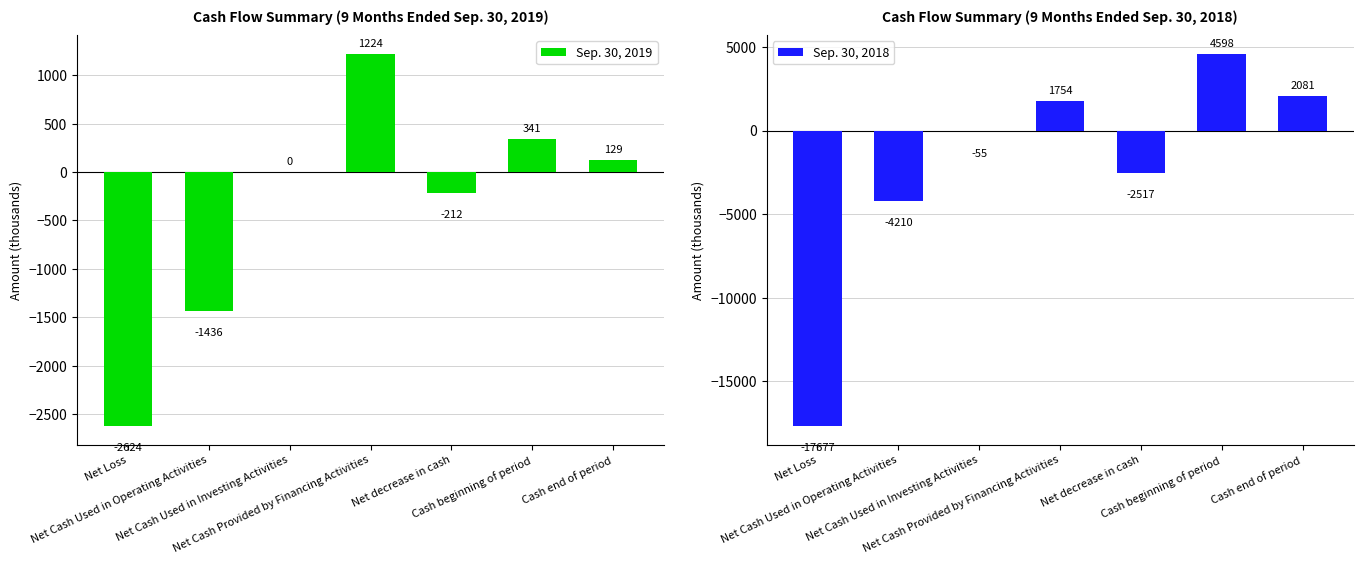

What are all the series names shown in the legend?

Sep. 30, 2019, Sep. 30, 2018